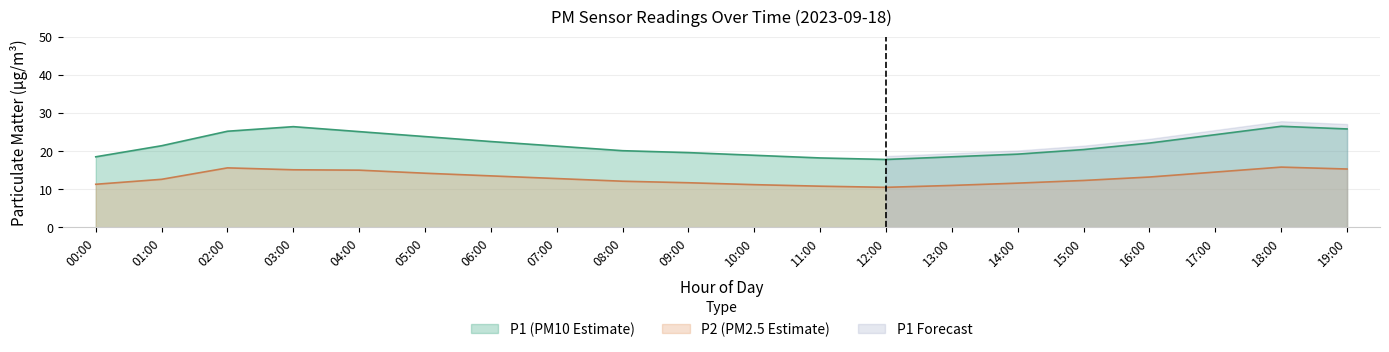

True or false: P1 (PM10 Estimate) and P2 (PM2.5 Estimate) intersect in this chart.

False